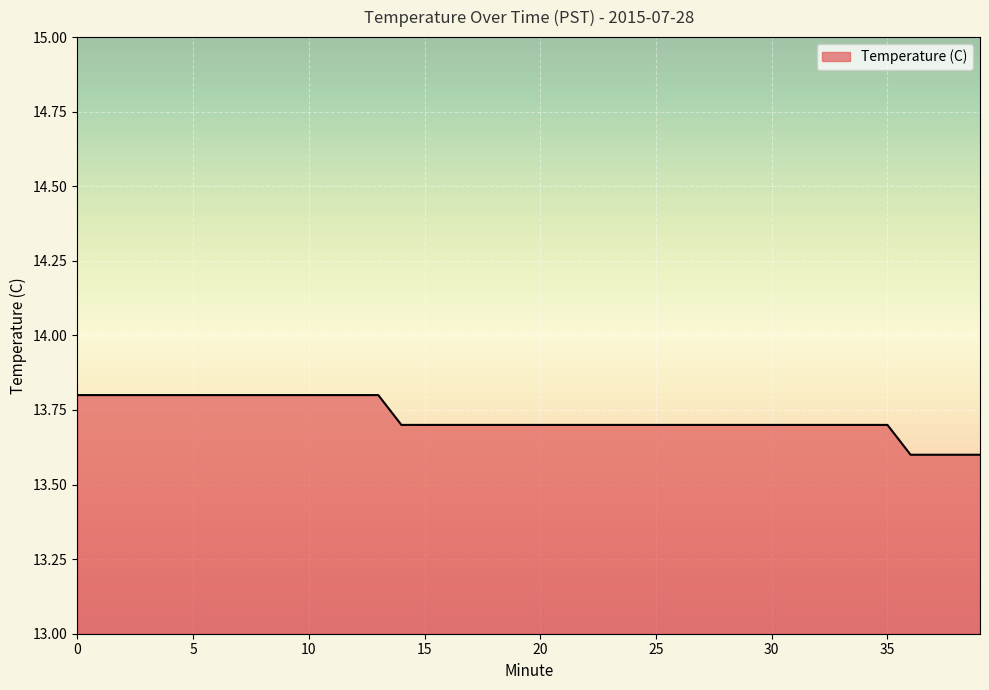

What is the difference between the maximum and second lowest values?

0.2